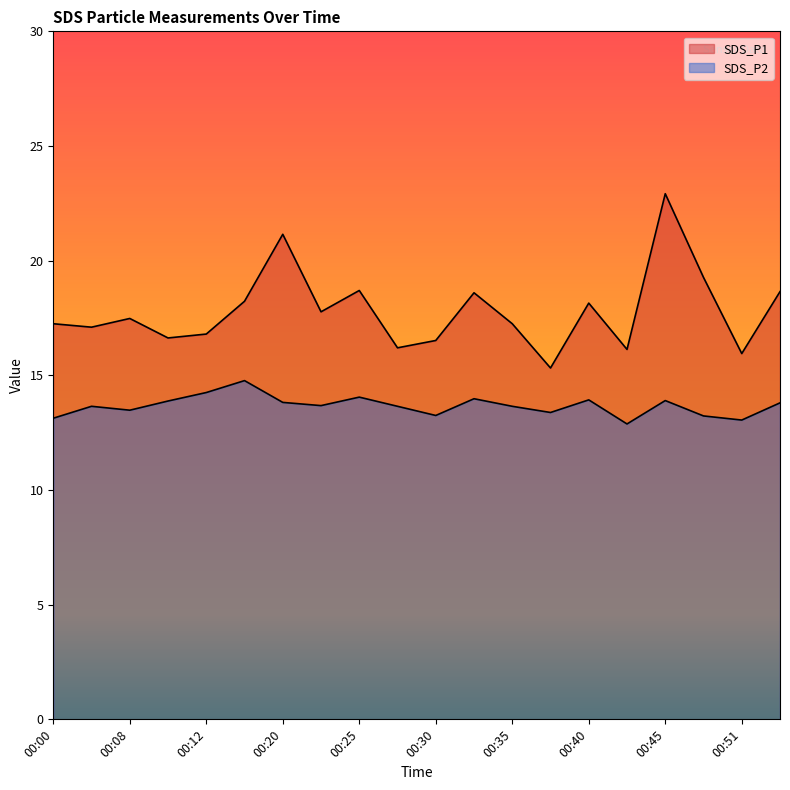

Rank the series by their average value, from lowest to highest.

SDS_P2, SDS_P1